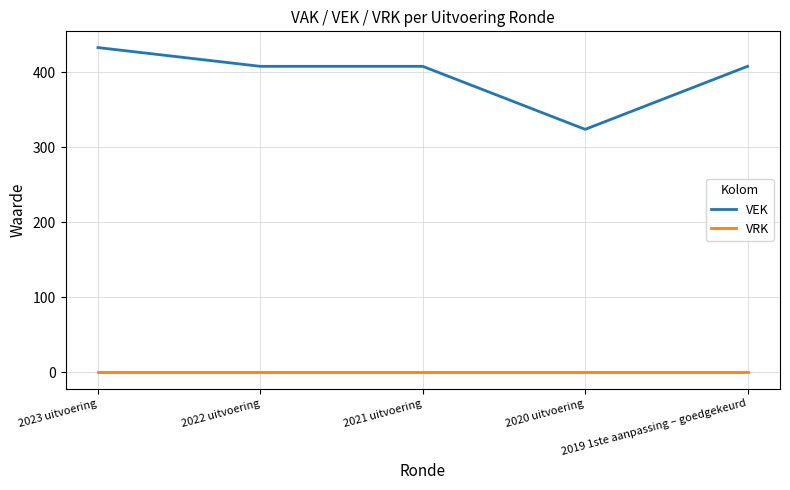

True or false: VEK and VRK intersect in this chart.

False